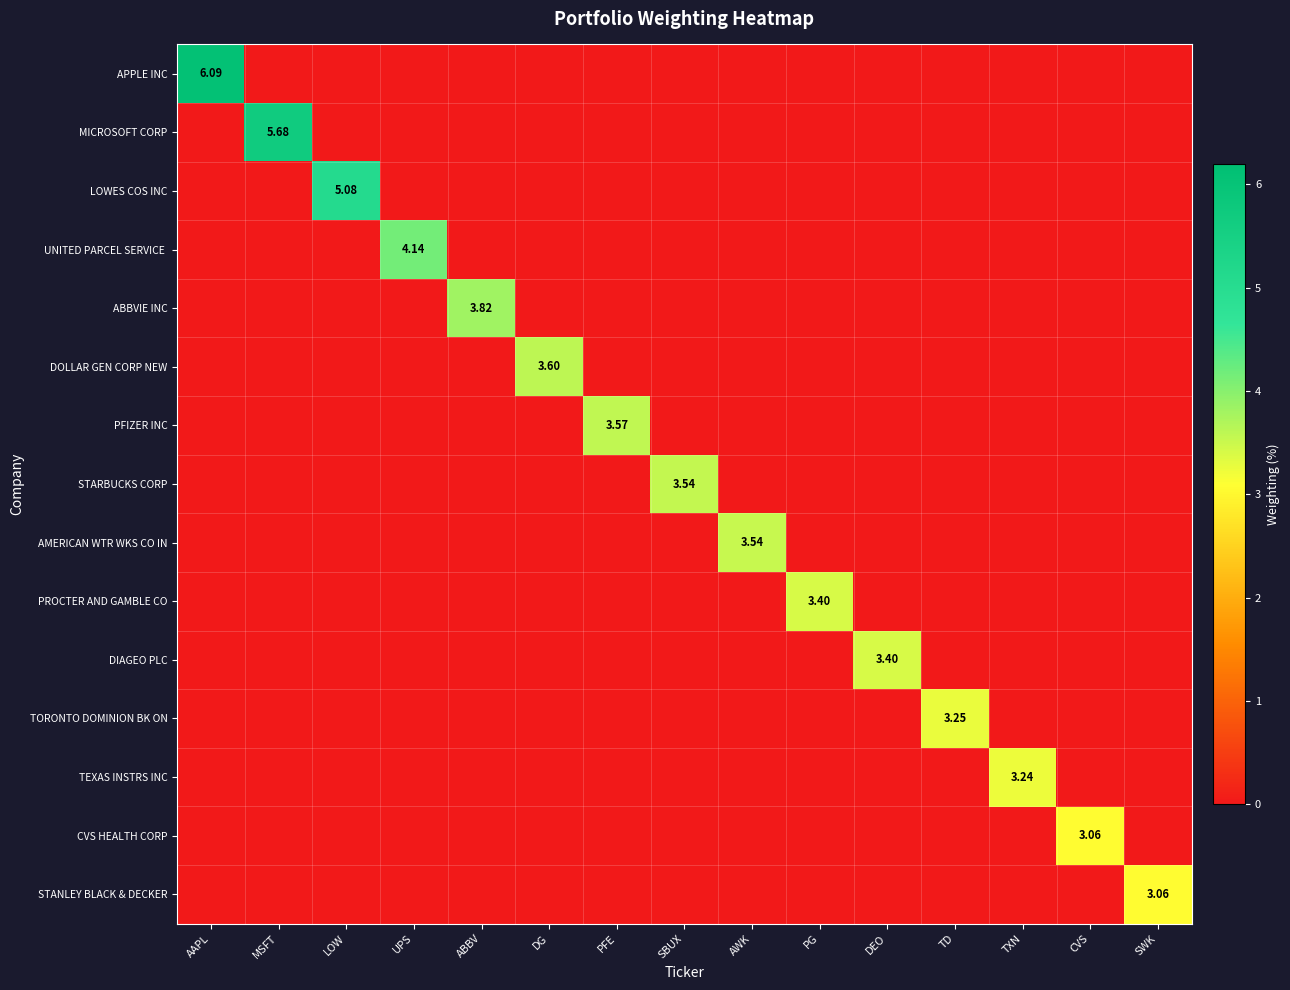

The DIAGEO PLC series shows 0.0 at AWK. True or false?

True